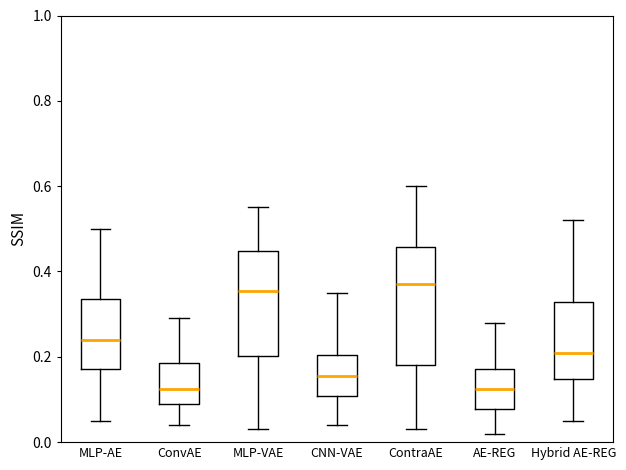

Where is the lower edge of the box for MLP-AE on the y-axis? The values are not printed on the chart, so give them approximately, as read against the axis.

0.18